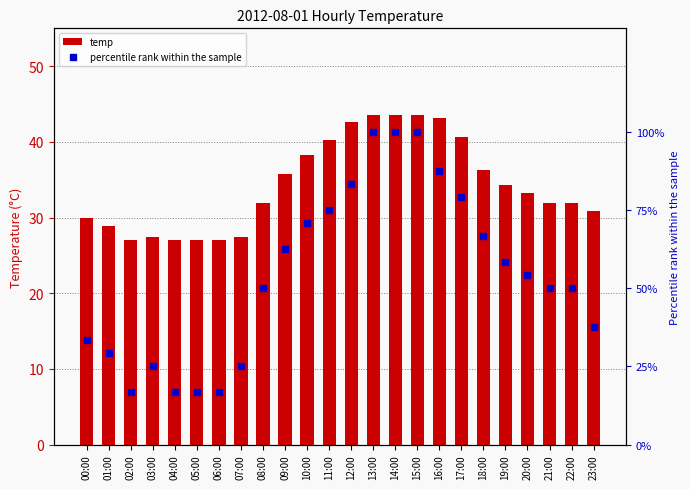

Are the bars grouped side by side (vs. stacked)?

Yes